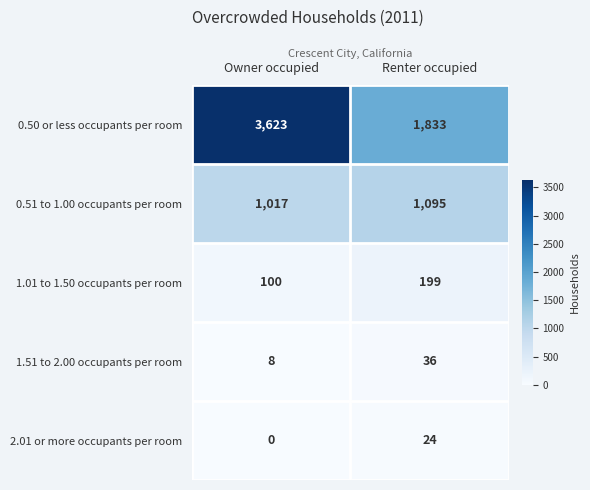

List the series in order of their peak value, highest first.

0.50 or less occupants per room, 0.51 to 1.00 occupants per room, 1.01 to 1.50 occupants per room, 1.51 to 2.00 occupants per room, 2.01 or more occupants per room